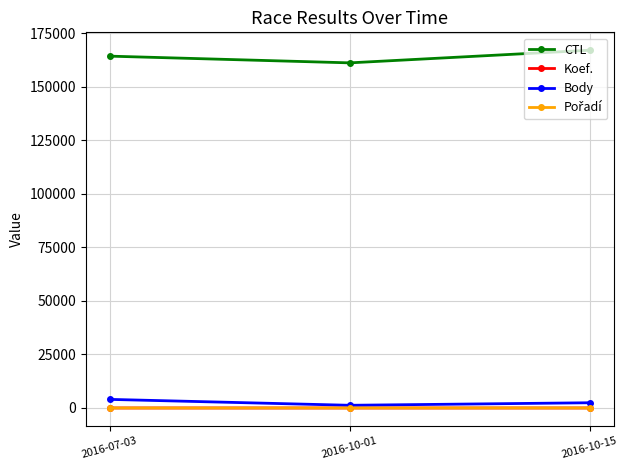

Is this an area chart (filled region under the line)?

No